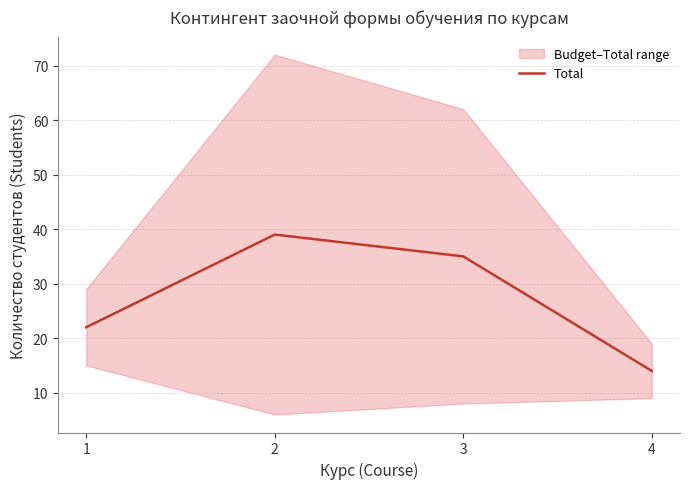

What is the value of the 3rd point from the left?

35